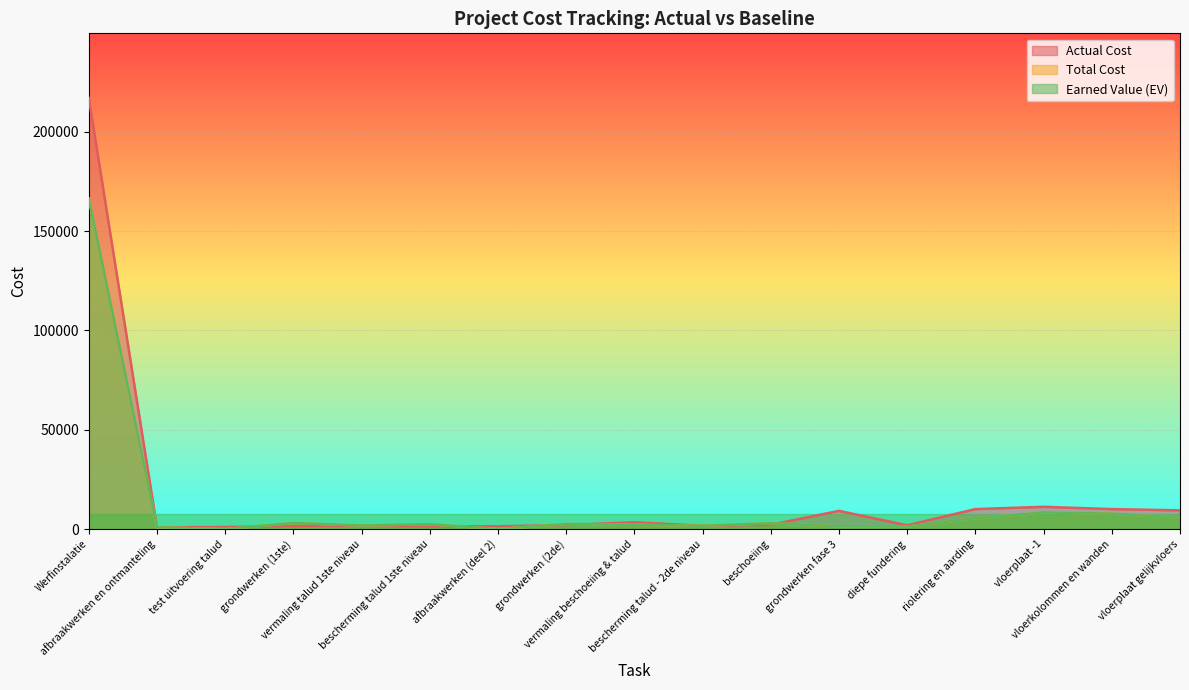

How many interior local valleys does the Earned Value (EV) series have?

5